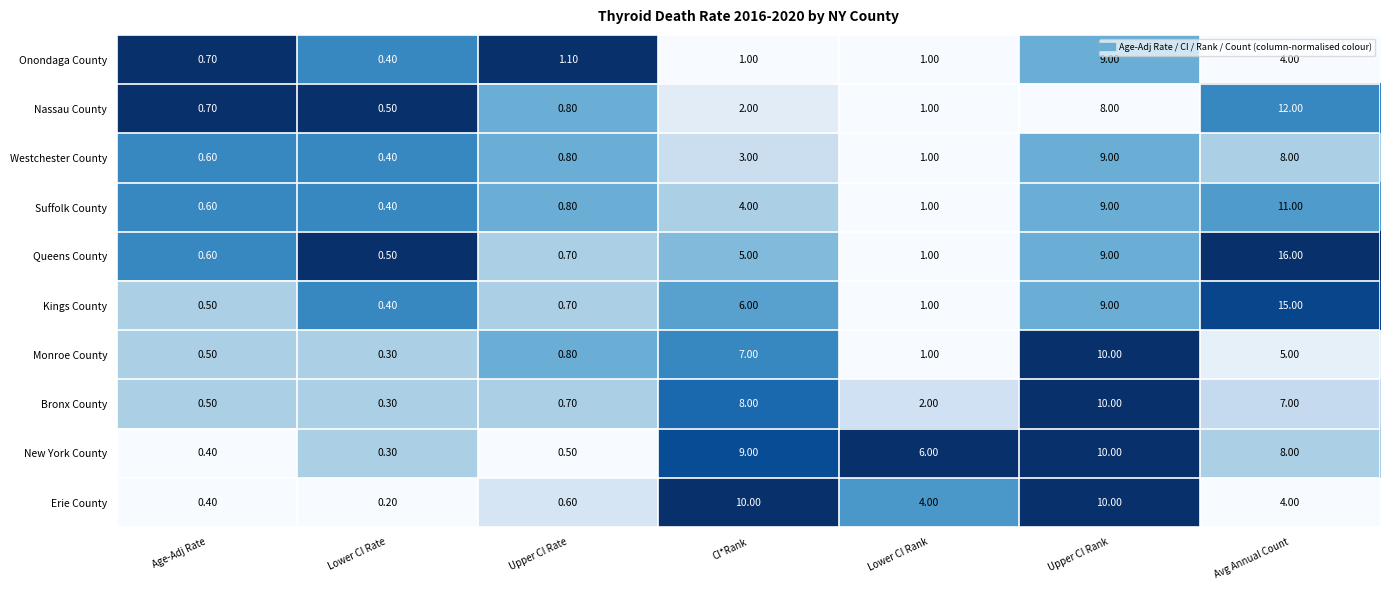

What is the total value across all series at Upper CI Rate?

7.5